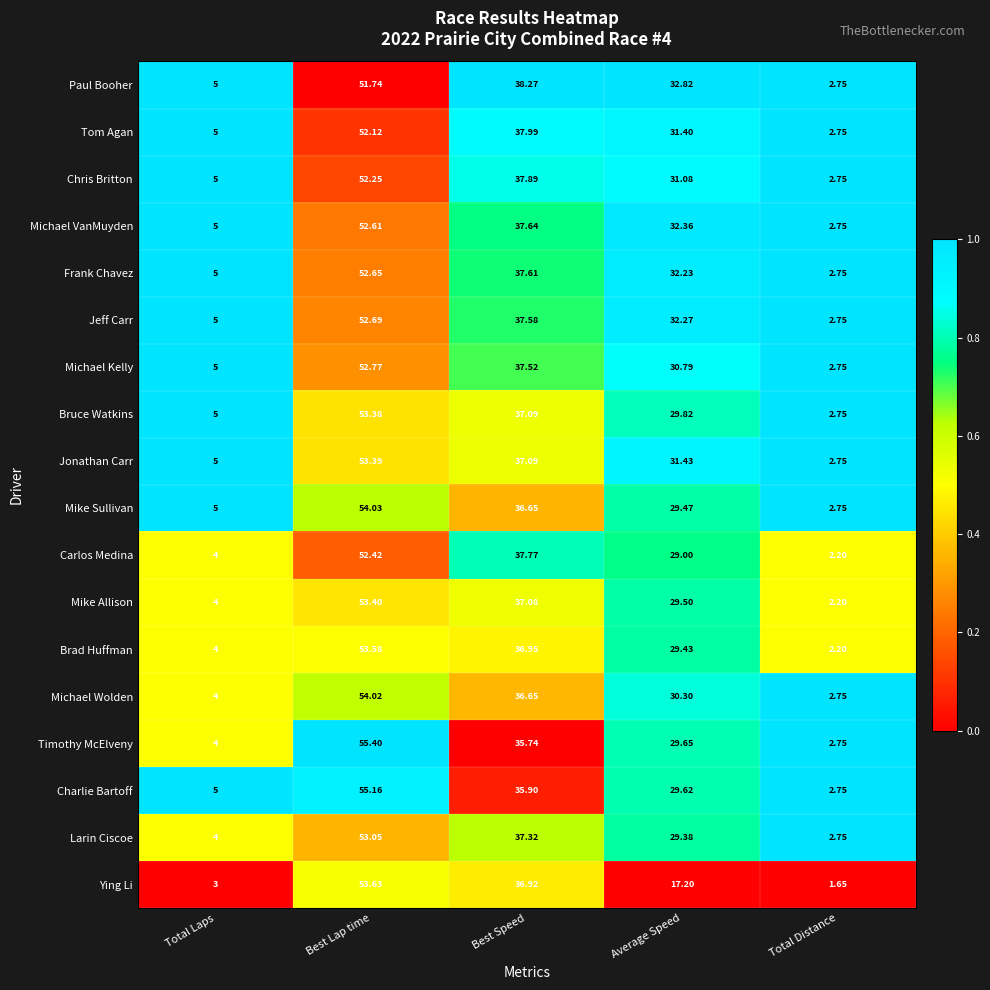

At which label does Bruce Watkins reach its minimum?

Total Distance